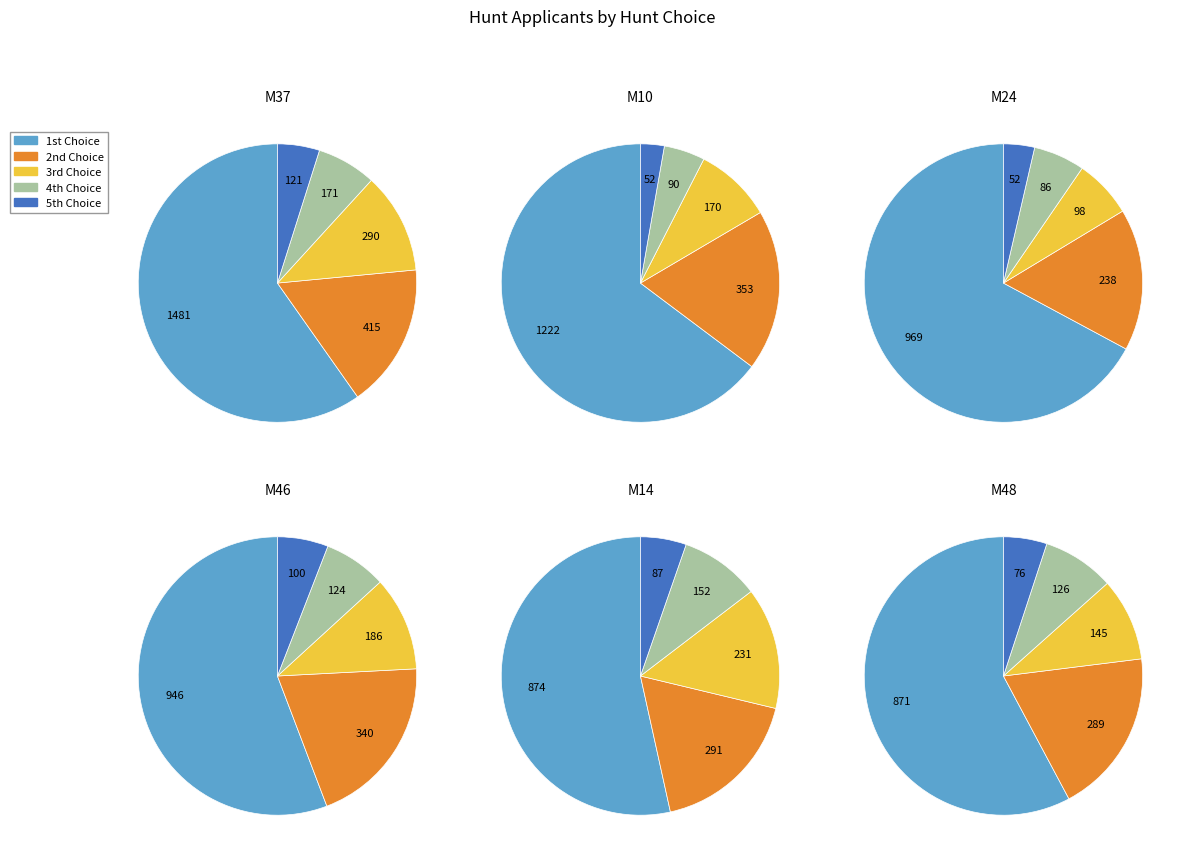

Which series has the widest spread of values?

1st Choice